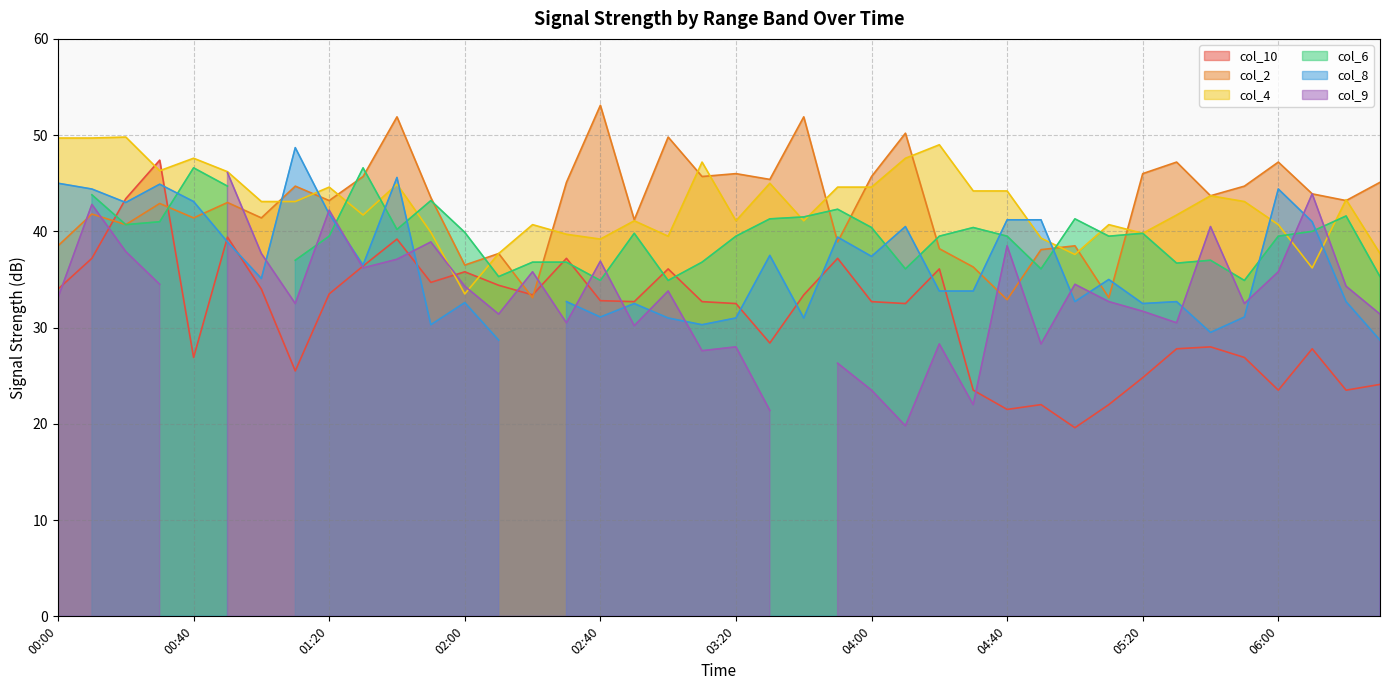

Is it true that col_10 equals 13.1 at 04:00?

False